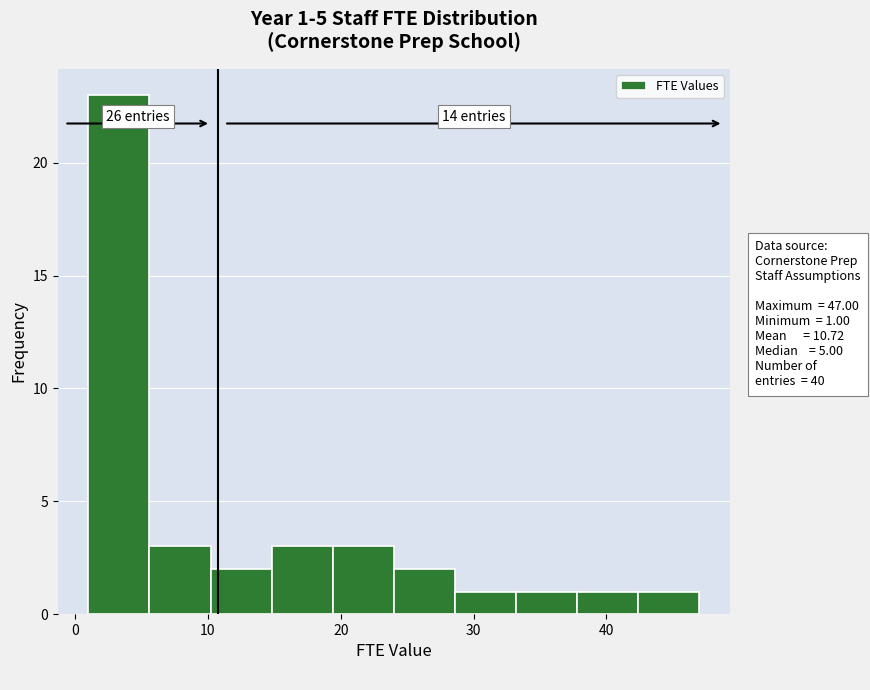

Over which range of the x-axis is the bar tallest?

1.0 to 5.6